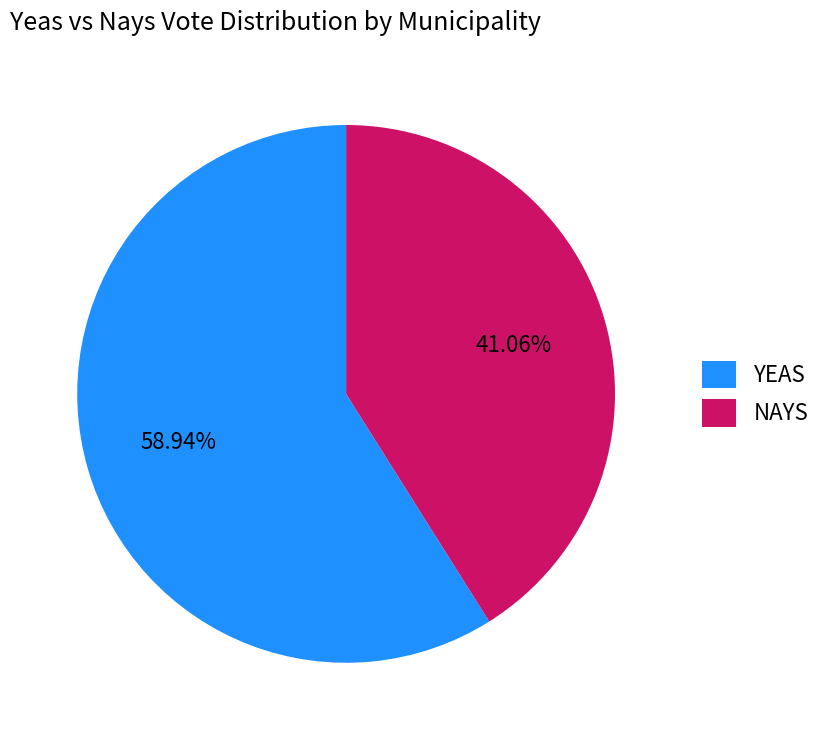

Which slice is the smallest?

NAYS